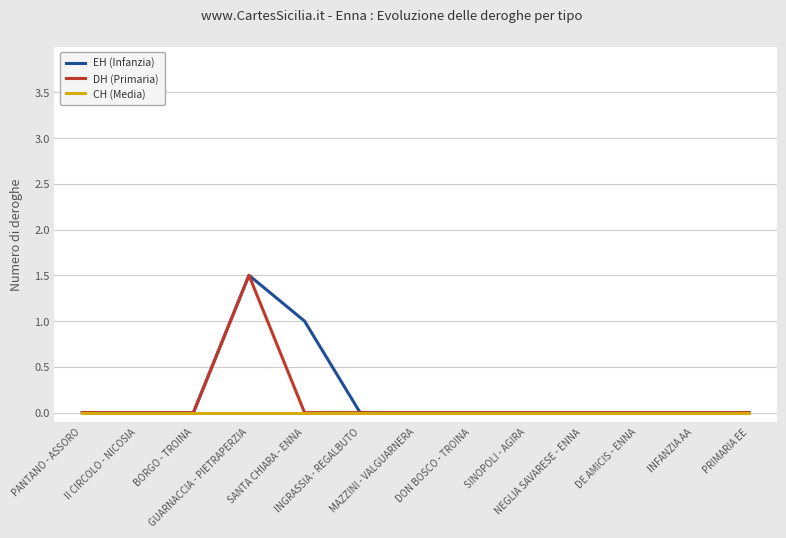

How many lines are shown in the chart?

3